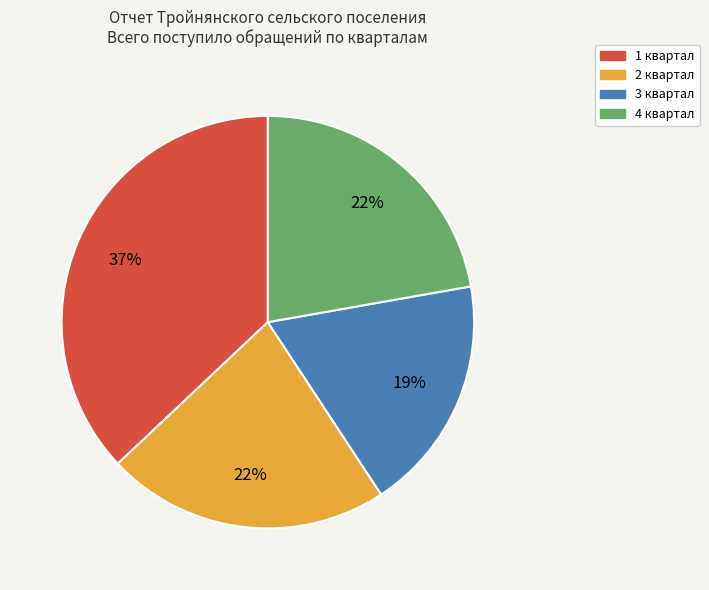

True or false: 1 квартал accounts for 37% of the total.

True